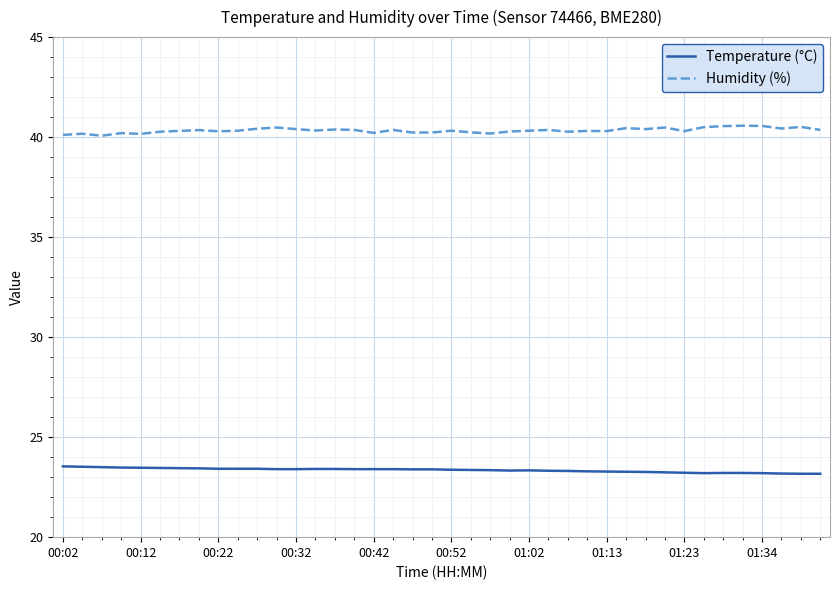

True or false: Temperature (°C) and Humidity (%) intersect in this chart.

False